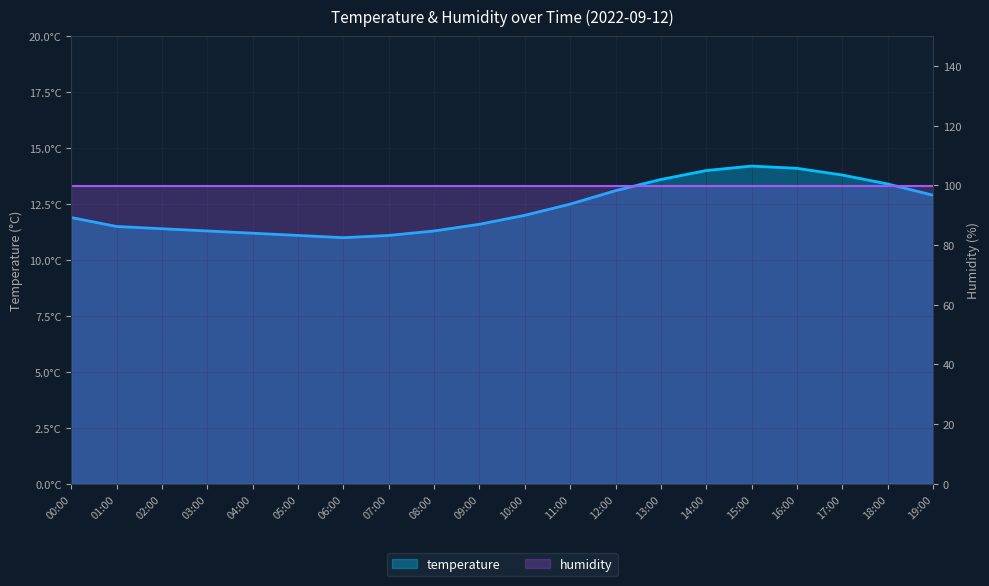

What is the difference between the maximum and second lowest values?

3.1